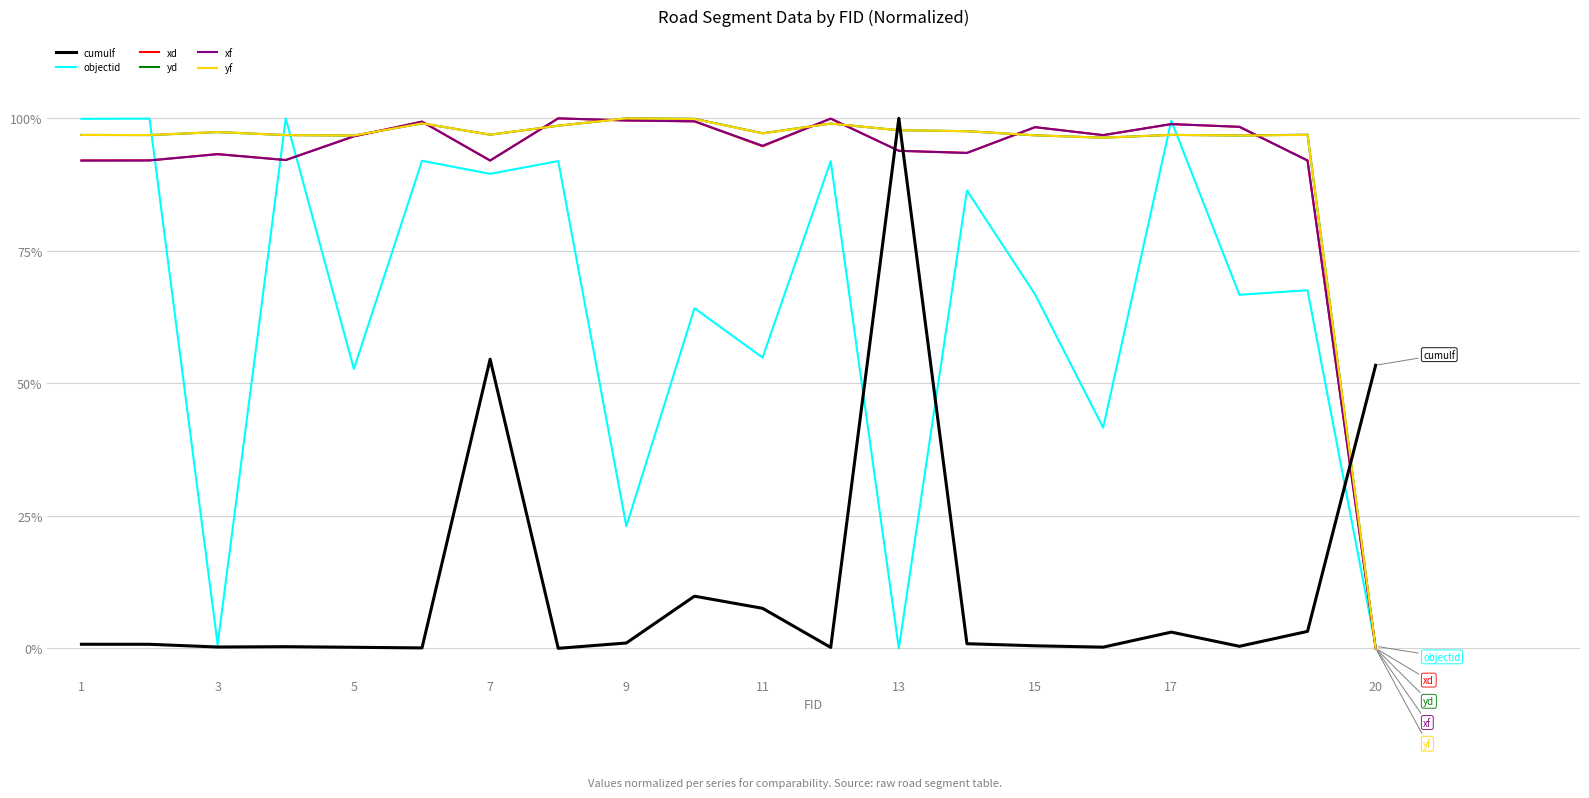

After their last crossing, which series has the higher values: yf or cumulf?

cumulf